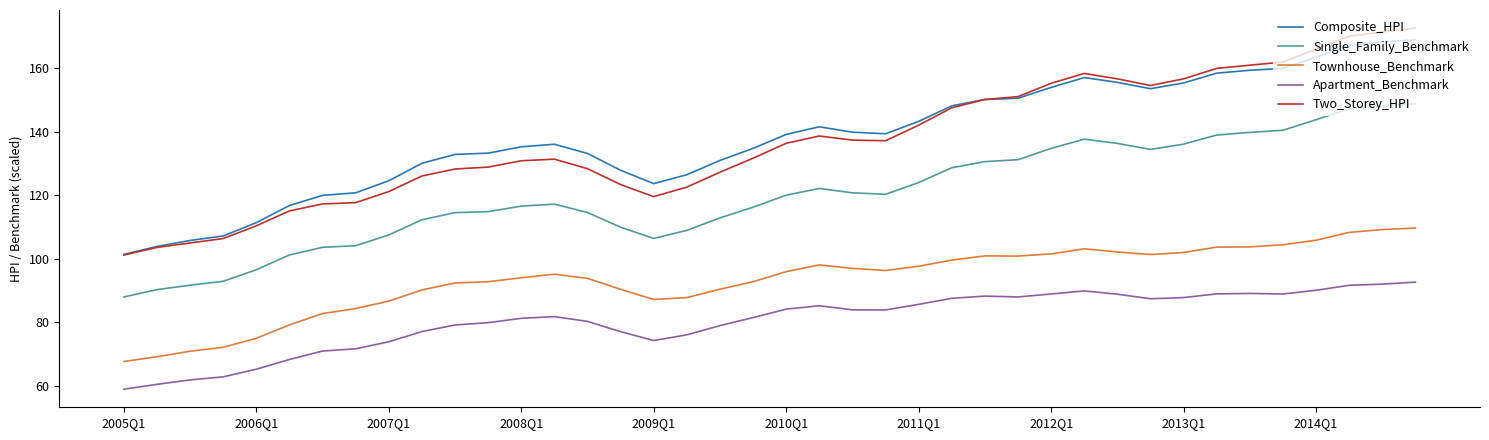

How many series are shown in this chart?

5